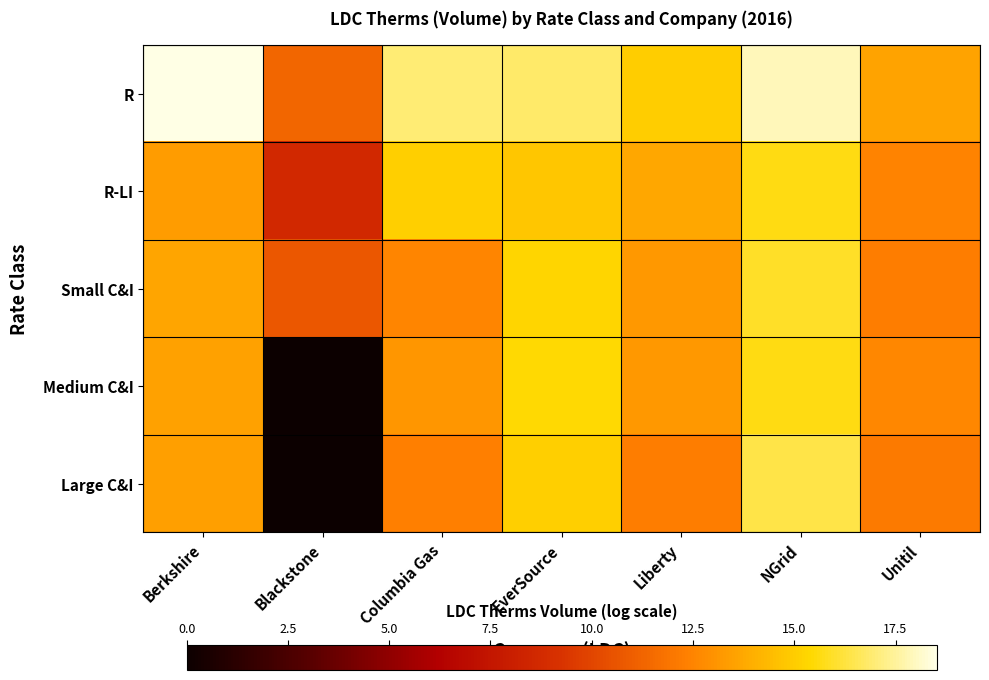

At EverSource, list the series in order from smallest to largest.

R-LI, Large C&I, Small C&I, Medium C&I, R